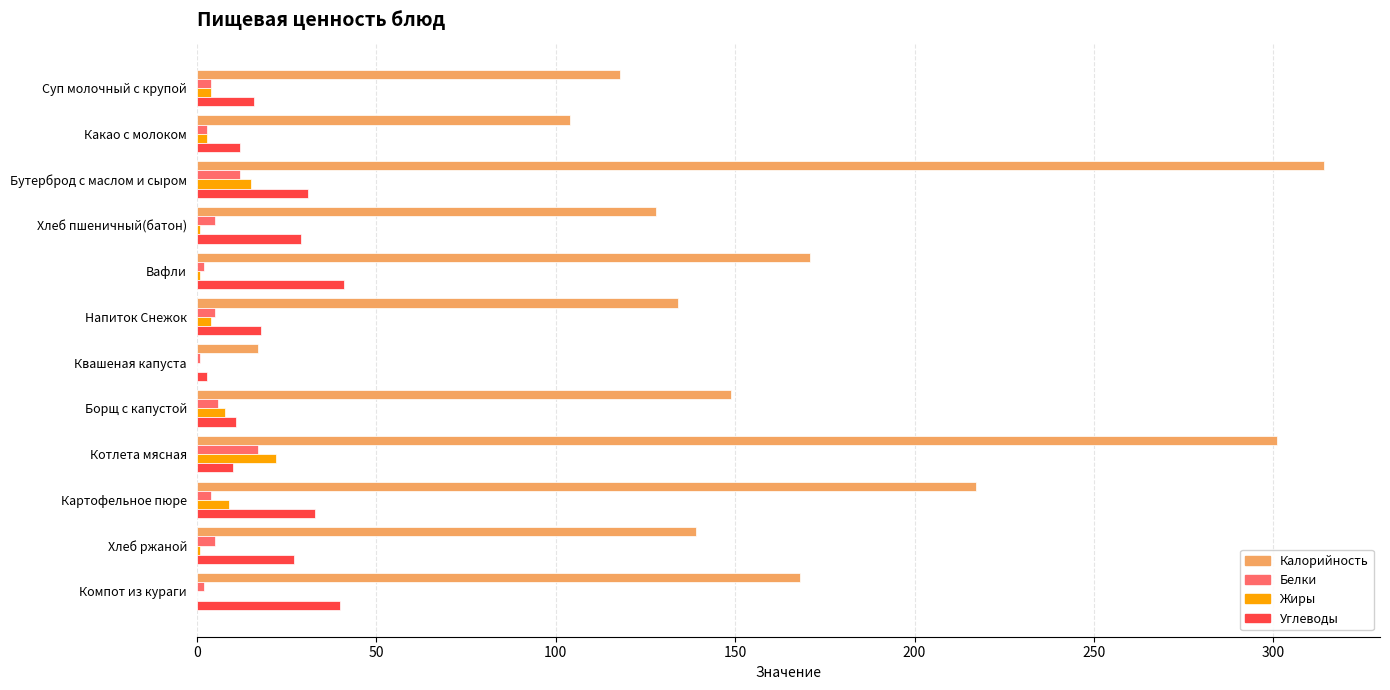

What value does the Калорийность series have at Бутерброд с маслом и сыром?

314